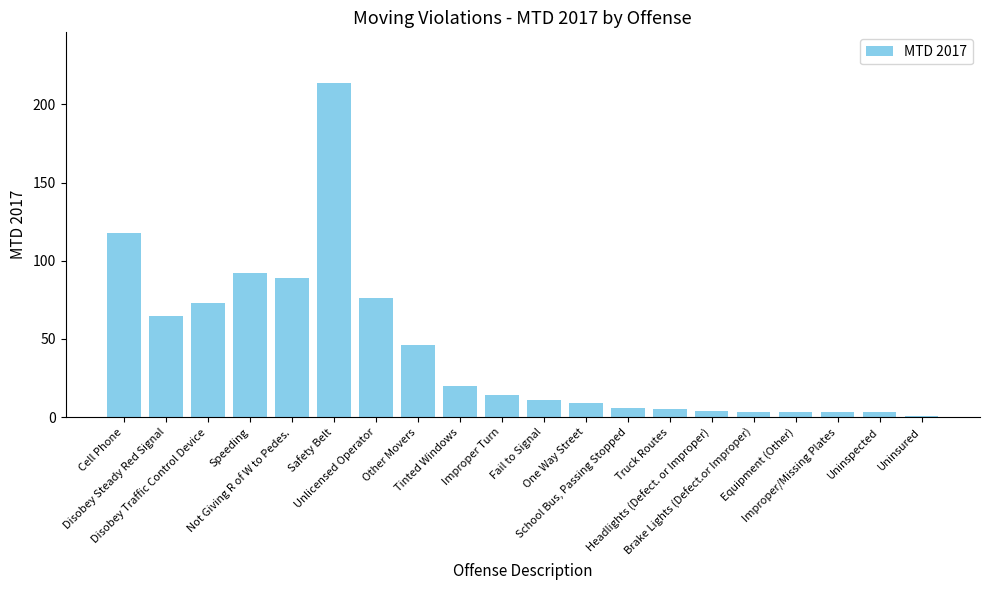

What is the average value?

43